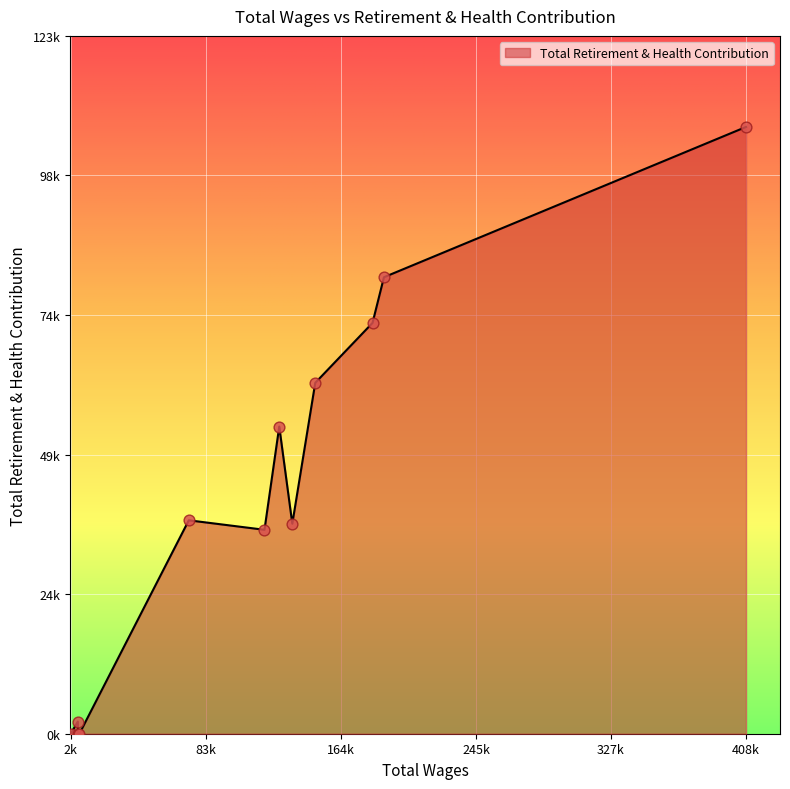

Does the chart have visible grid lines?

Yes